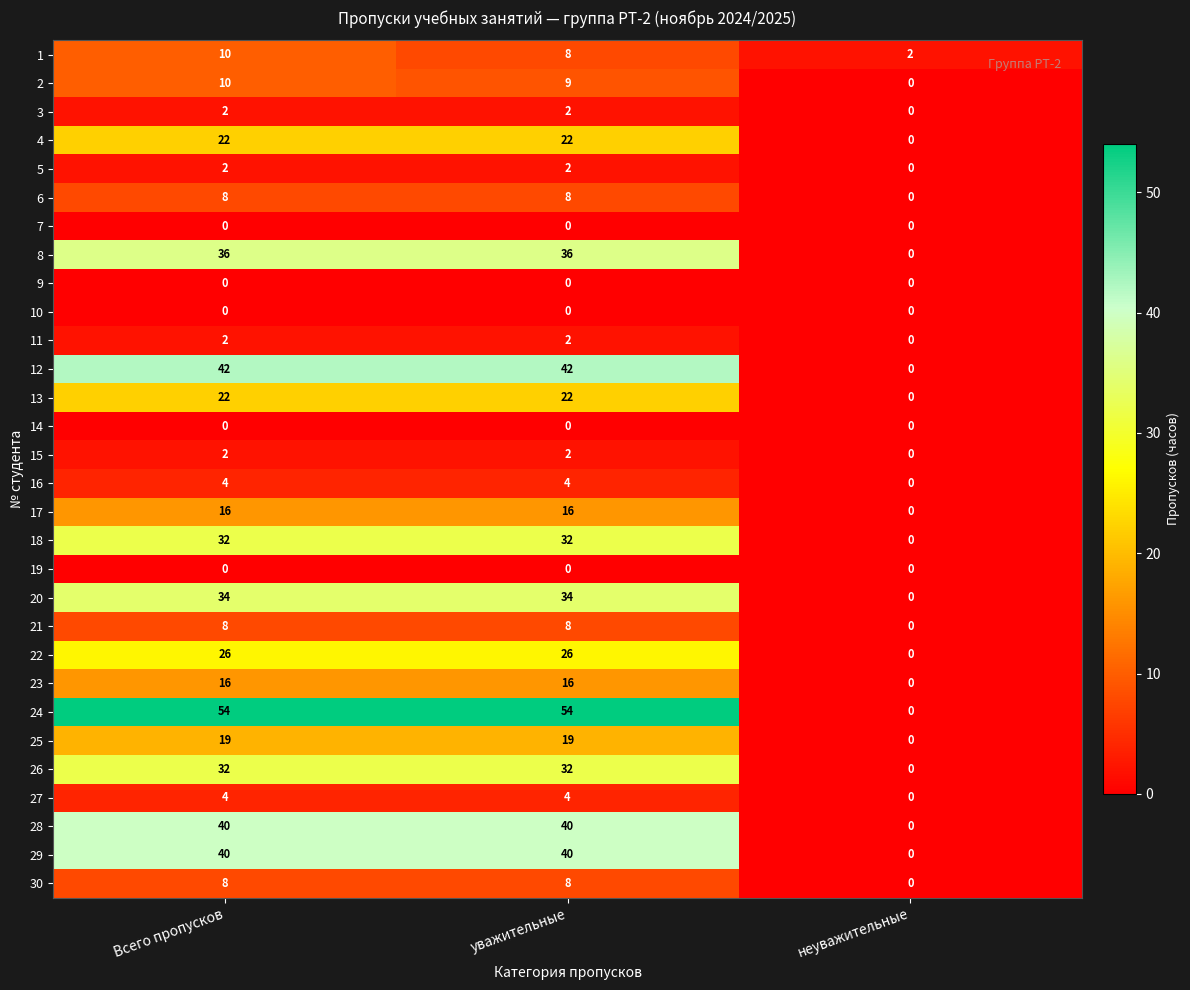

At which category is the sum across all series the highest?

Всего пропусков